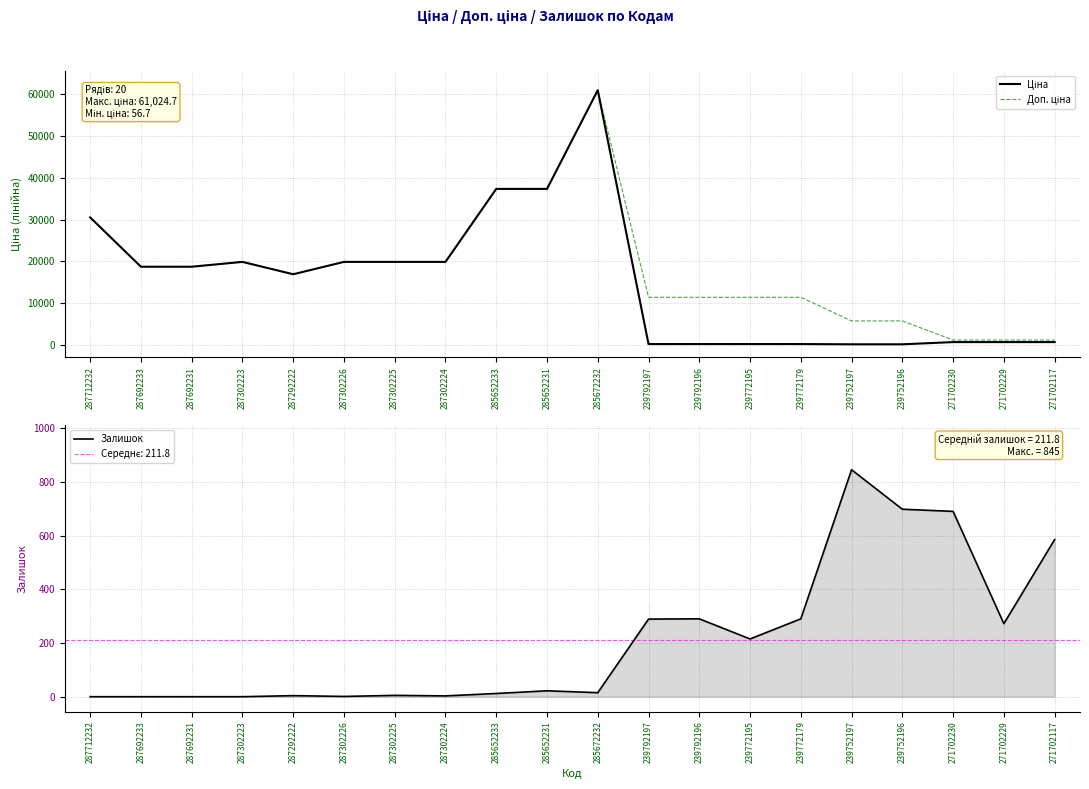

How many series are shown in this chart?

3